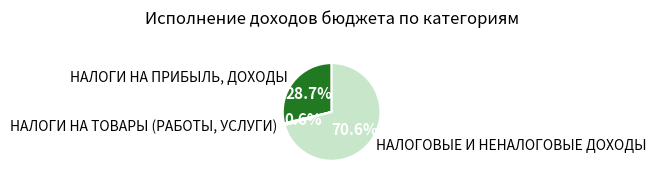

Is it true that НАЛОГИ НА ТОВАРЫ (РАБОТЫ, УСЛУГИ) is 1% of the pie?

True